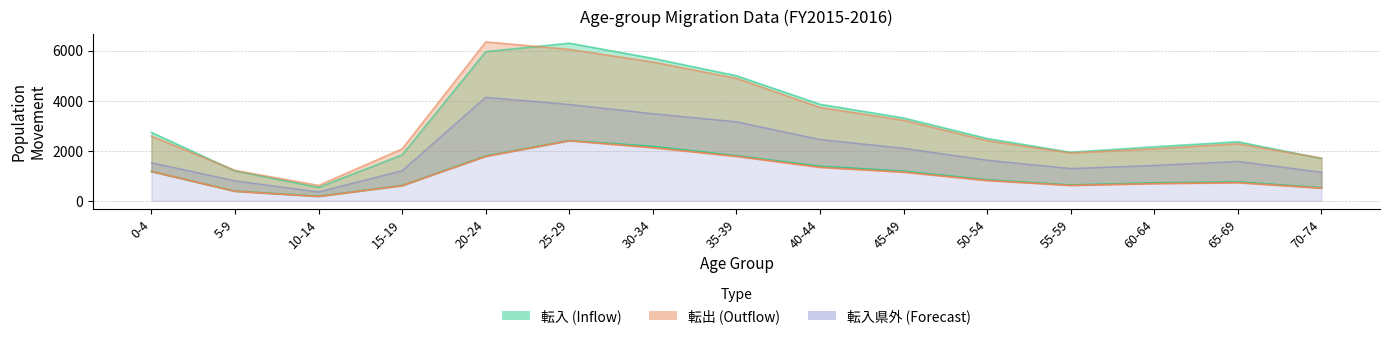

What is the total value across all series at 35-39?

16614